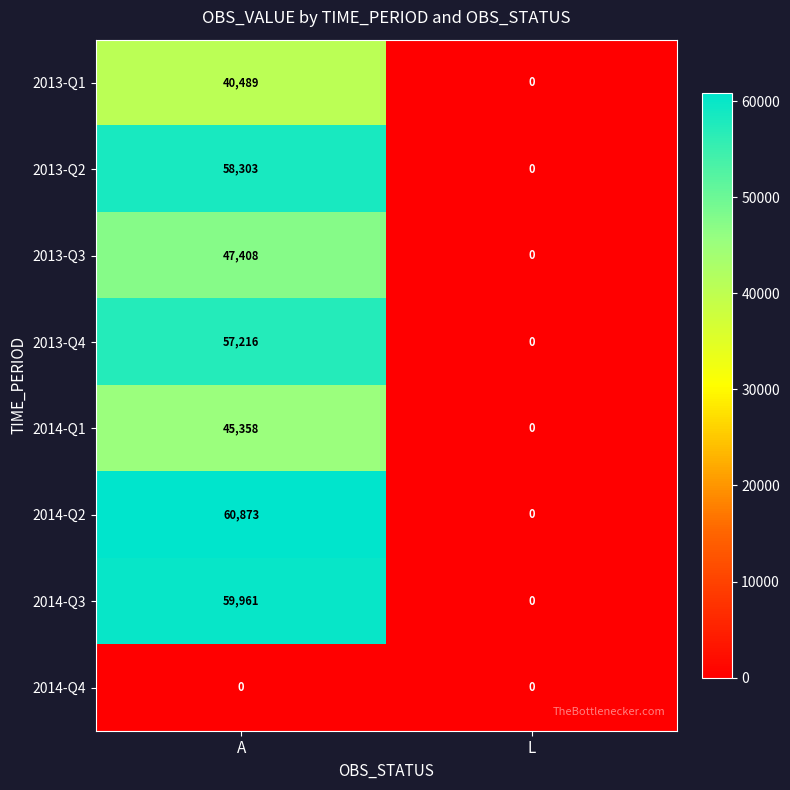

Is it true that 2013-Q3 equals 21342 at L?

False